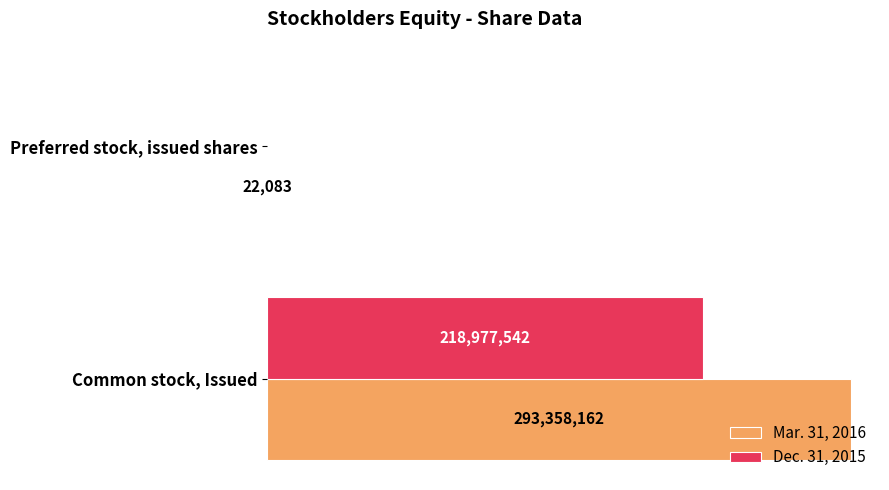

Rank the series by their maximum value, from highest to lowest.

Mar. 31, 2016, Dec. 31, 2015